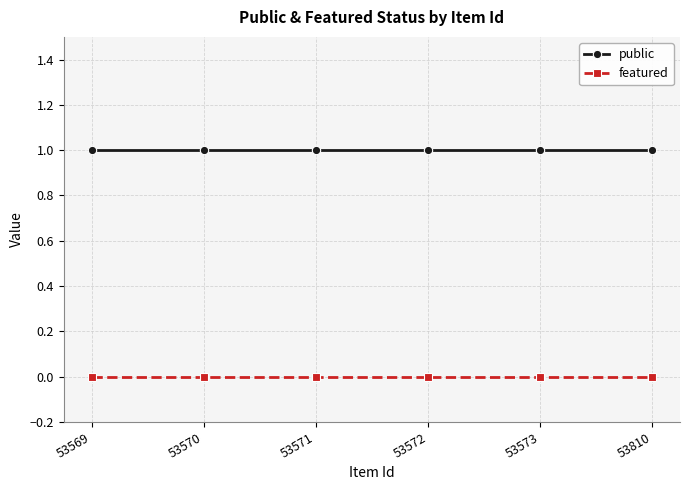

True or false: featured has a value of 0 at 53810.

True